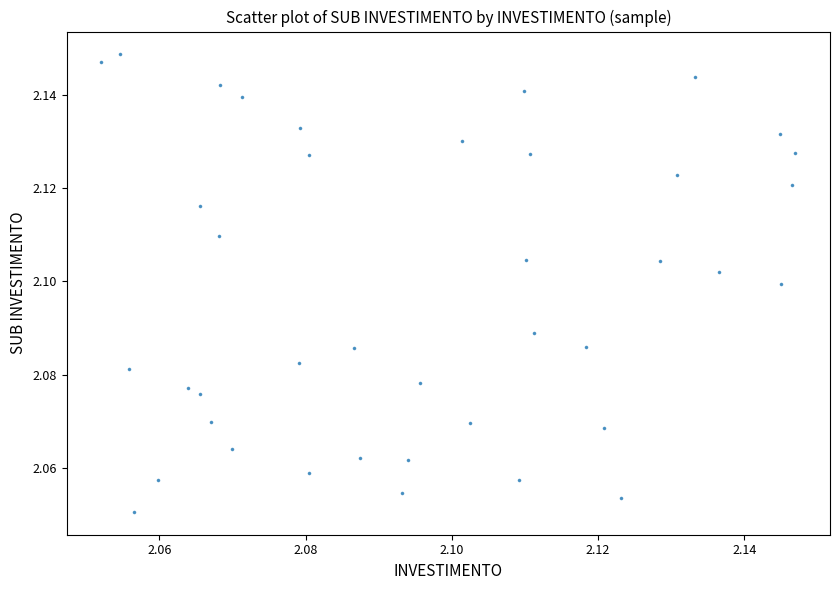

How many points are shown in the scatter plot?

40